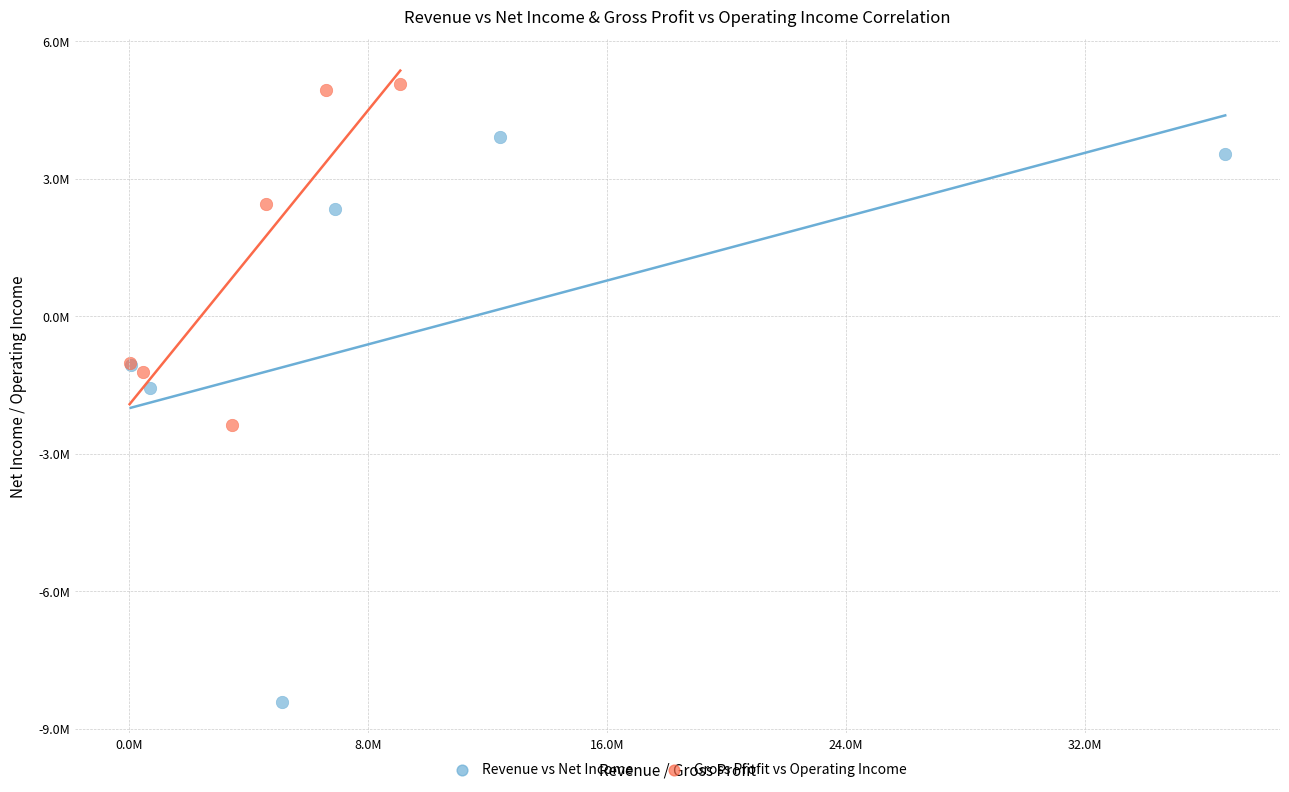

What are all the series names shown in the legend?

Revenue vs Net Income, Gross Profit vs Operating Income